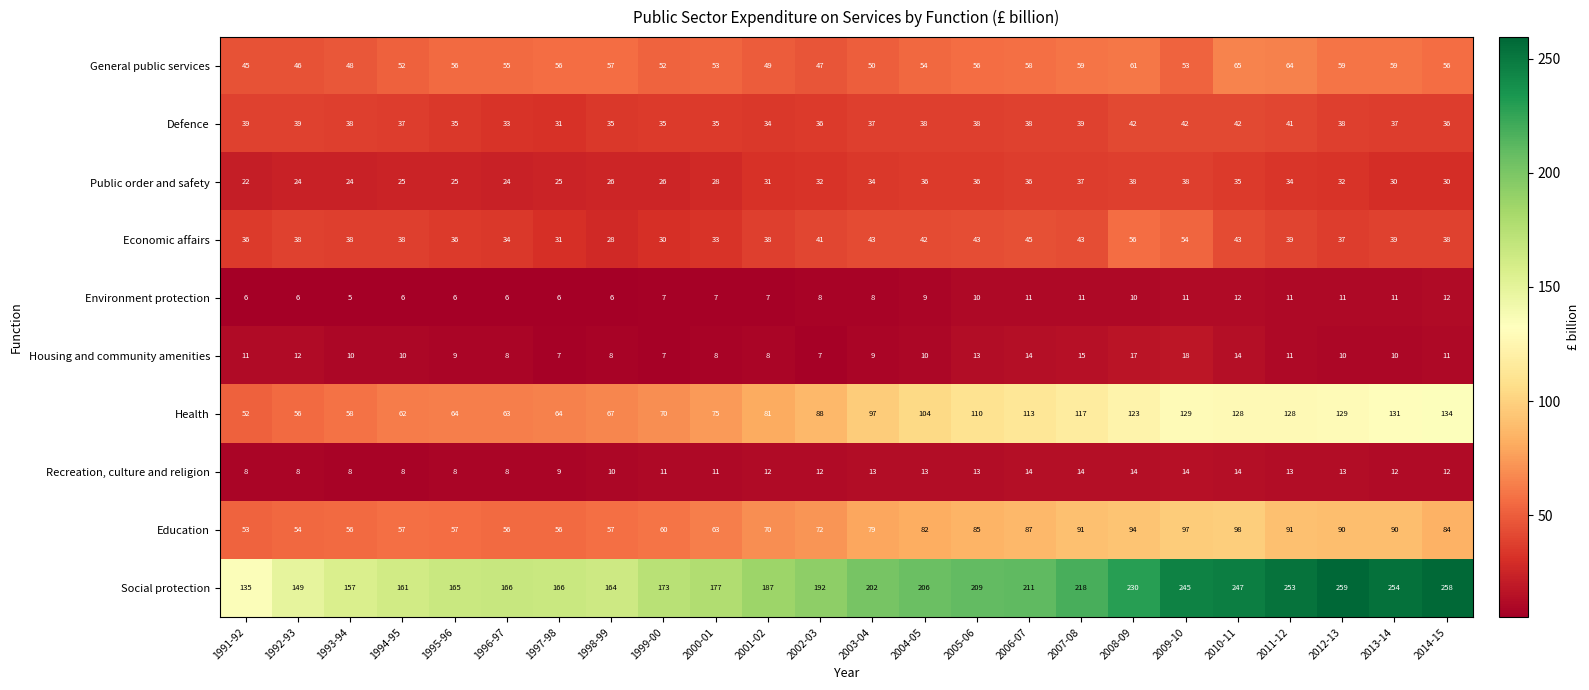

Between 2003-04 and 2005-06, which series saw the biggest shift?

Health